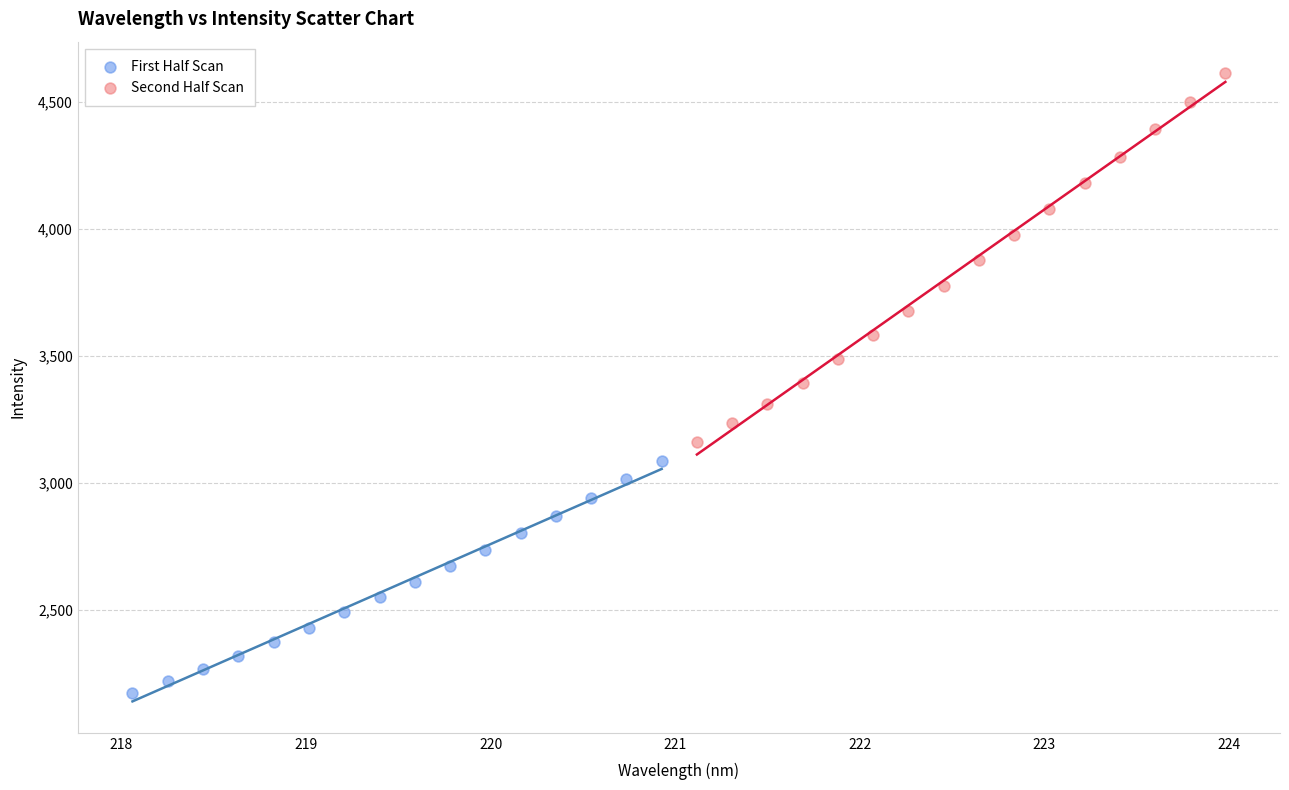

Which series has the largest Y range (max minus min)?

Second Half Scan